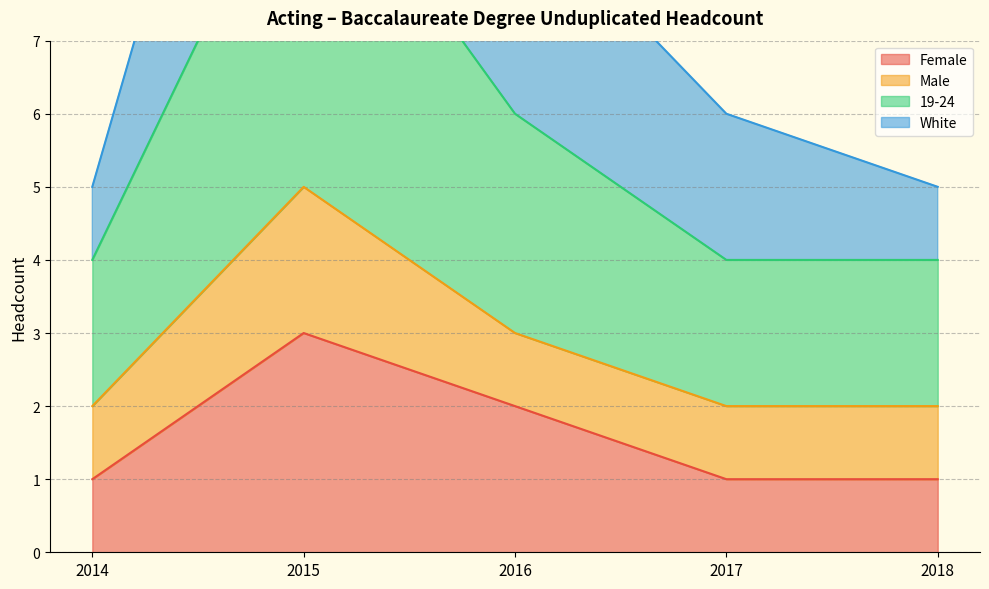

Between 2017 and 2018, which series saw the biggest shift?

White